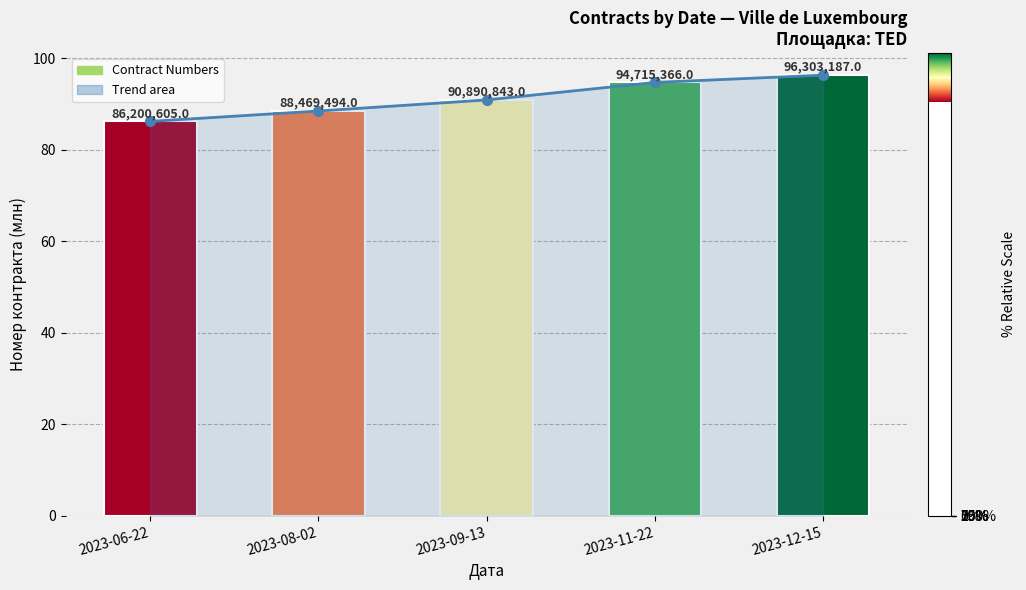

List the labels in order of value, smallest first.

2023-06-22, 2023-08-02, 2023-09-13, 2023-11-22, 2023-12-15